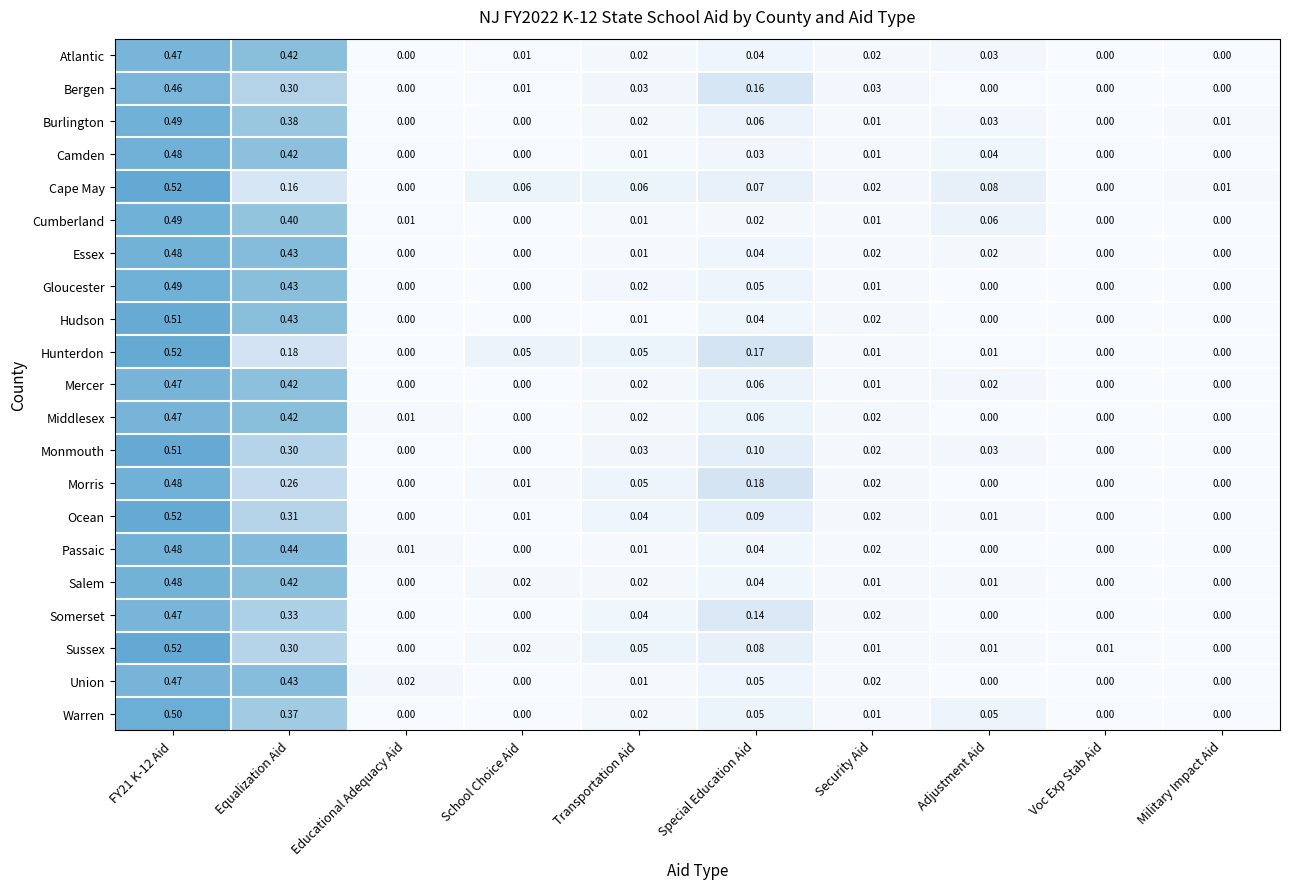

Which series changed the most between School Choice Aid and Adjustment Aid?

Cumberland